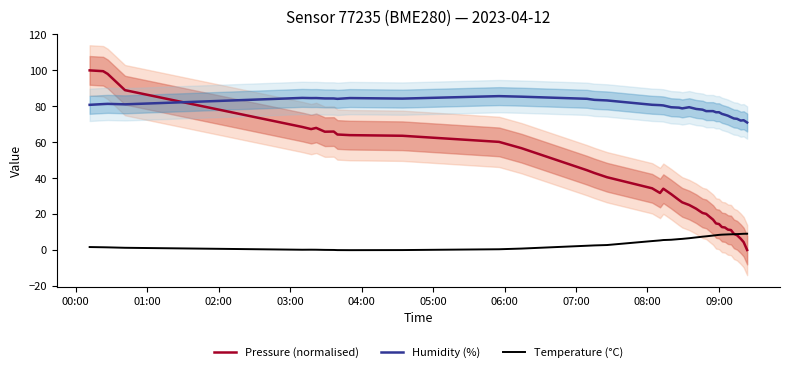

What is the value of the Pressure (normalised) point at the 36th from the left?

9.0